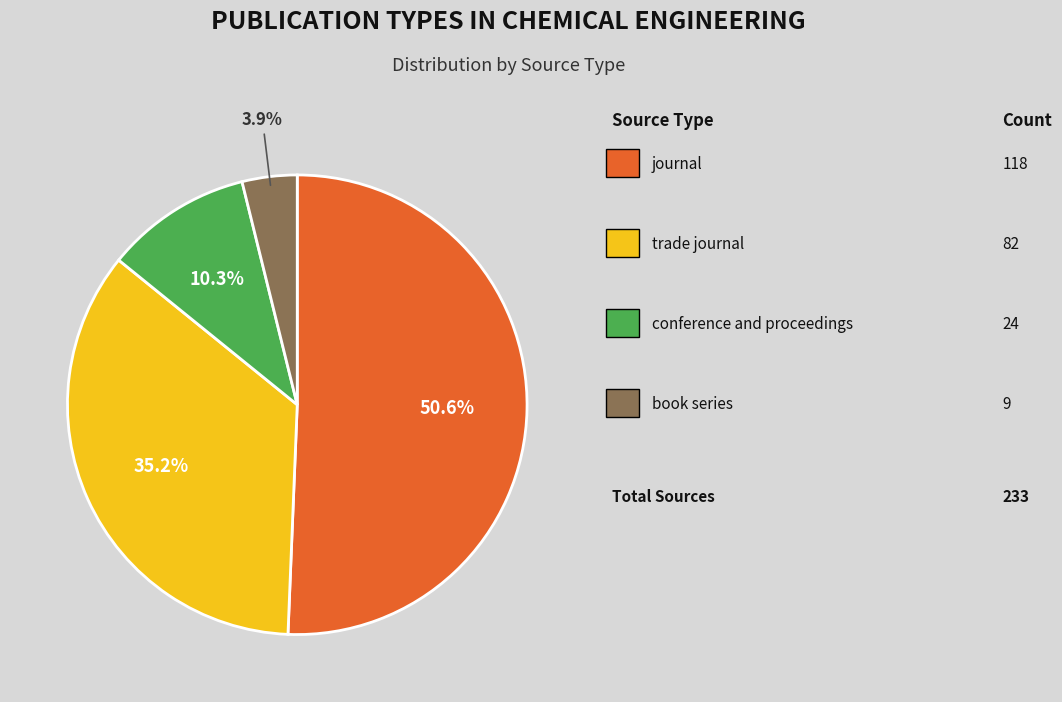

Is there any slice that represents more than half of the pie?

Yes